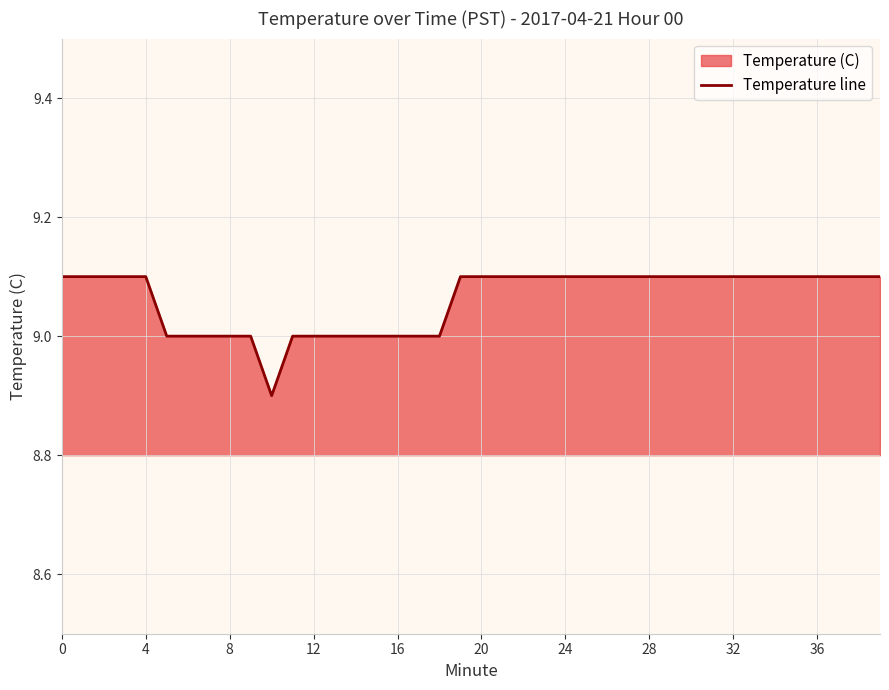

What is the sum of the values at 38 and 0?

18.2